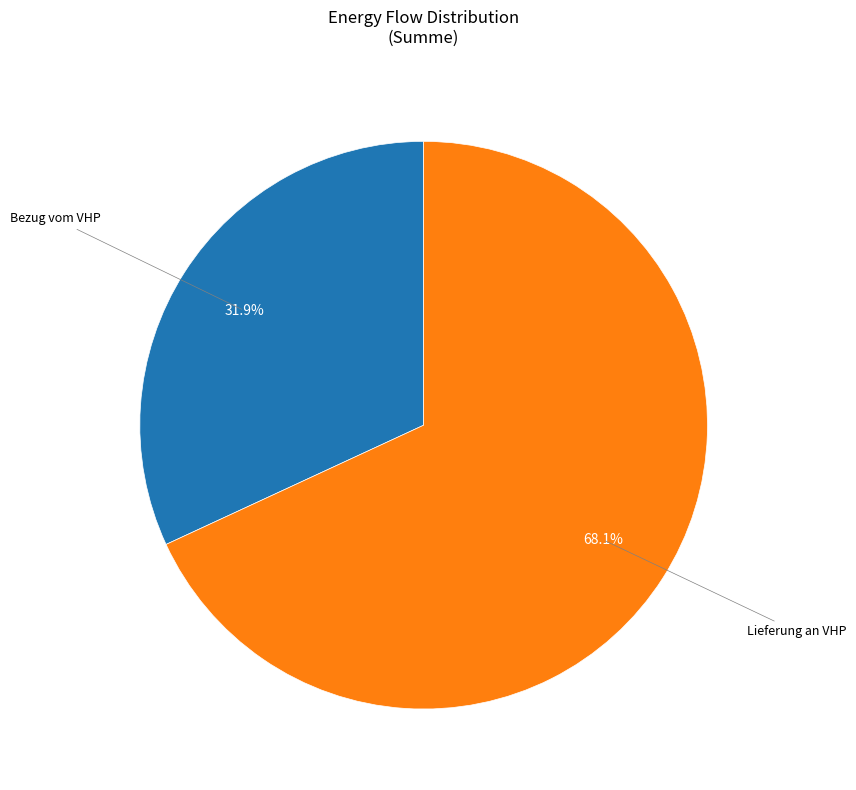

Does any single category account for the majority?

Yes